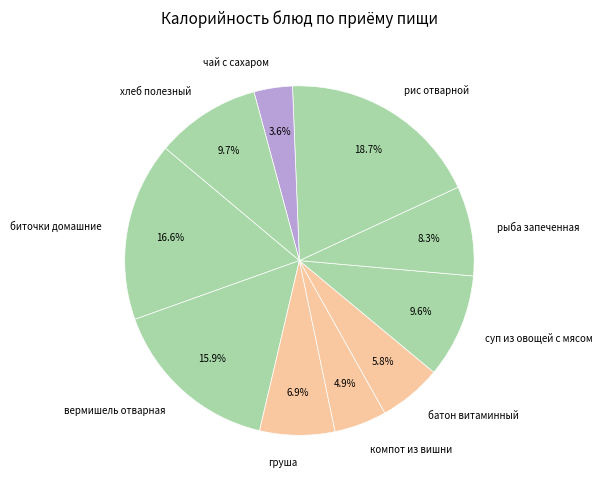

Count the number of slices in the pie.

10